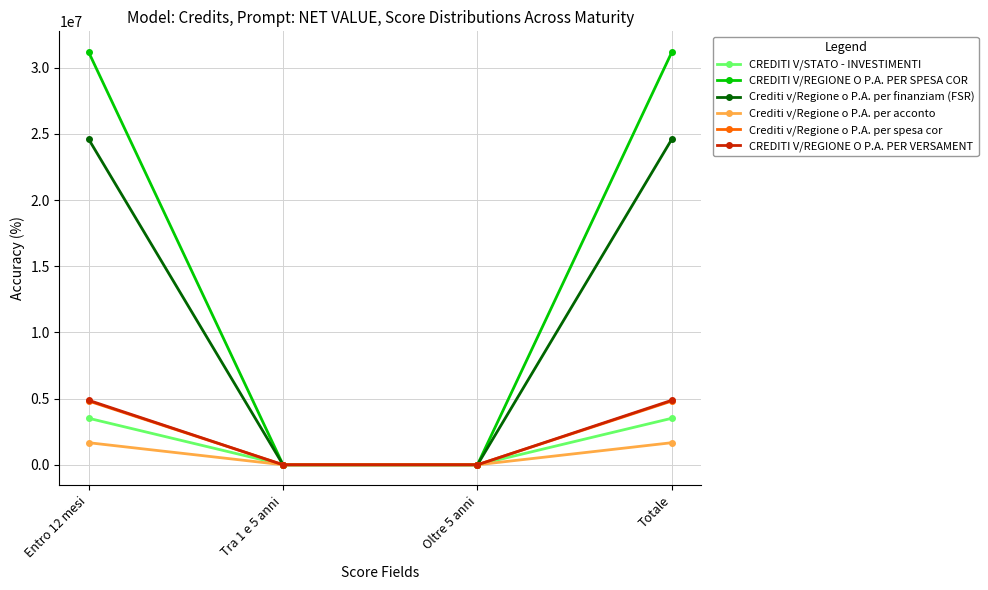

Is it true that CREDITI V/STATO - INVESTIMENTI equals 1634504.0 at Totale?

False